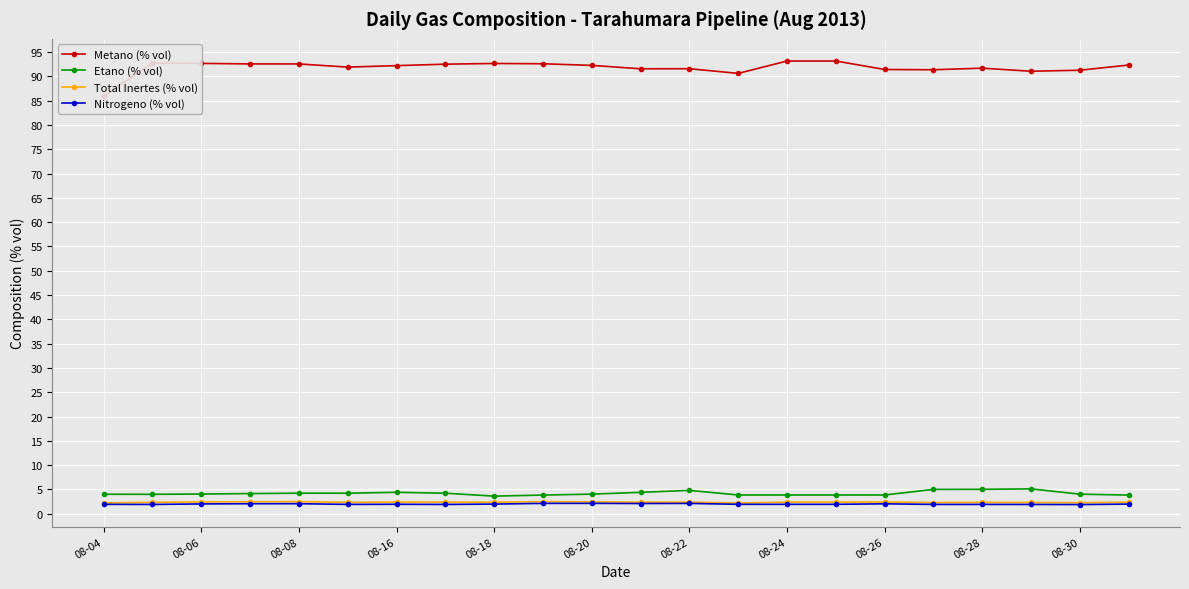

True or false: Etano (% vol) has more than 1 points higher than both neighbors.

True